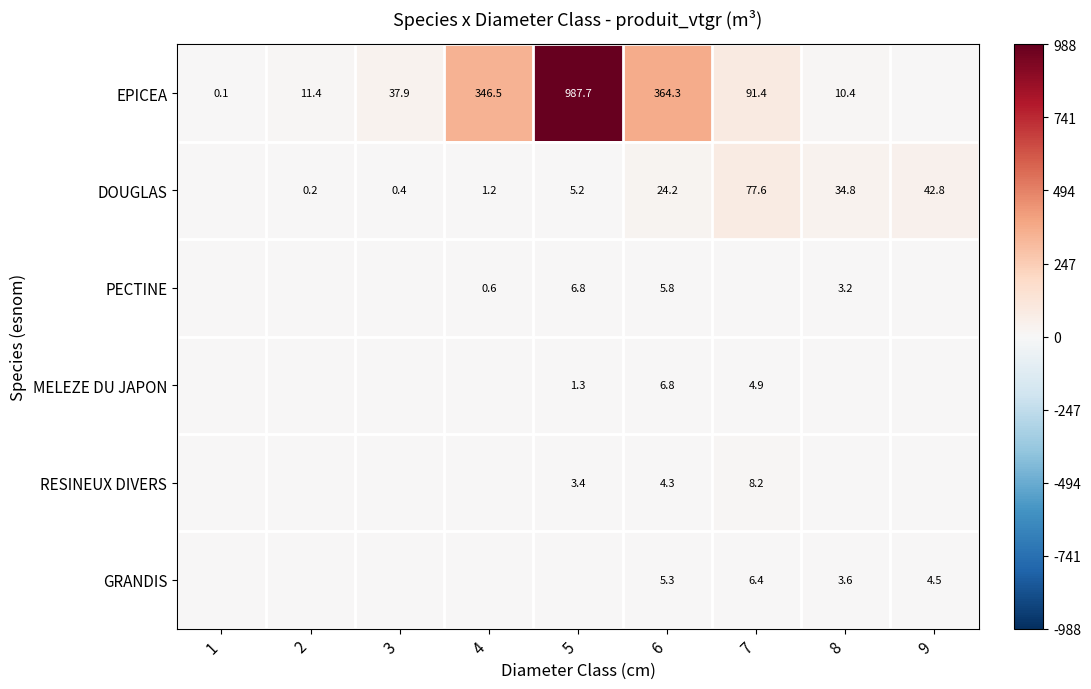

What is the difference between the highest and lowest values at 6?

360.0